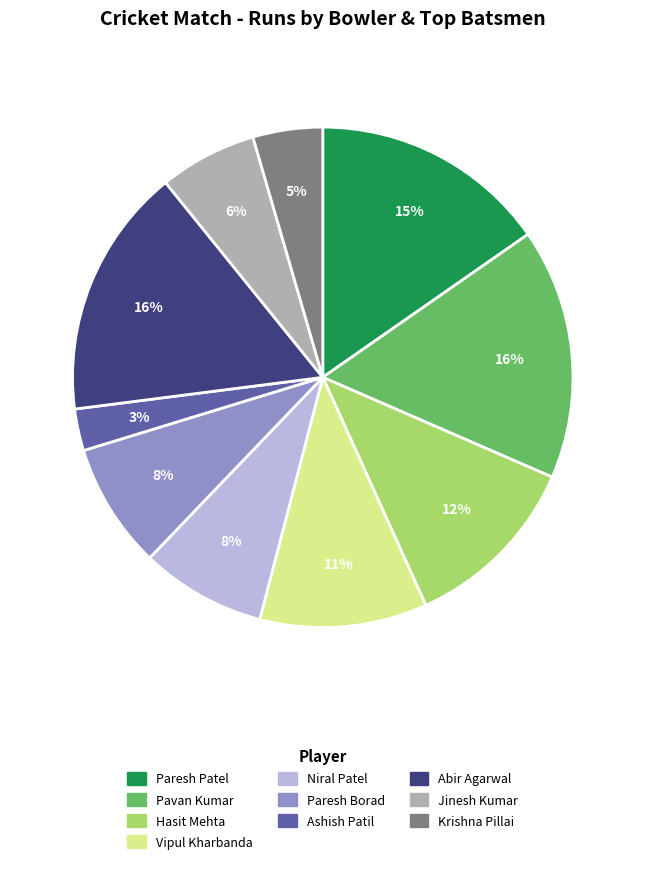

To the nearest percent, what is the average slice percentage?

10%